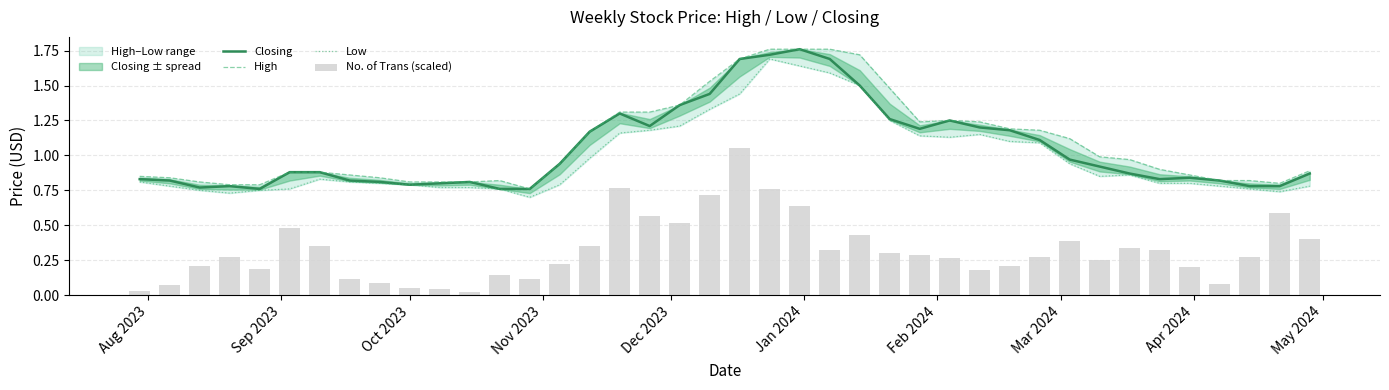

Is it true that No. of Trans (scaled) equals 0.5 at Feb 2024?

False